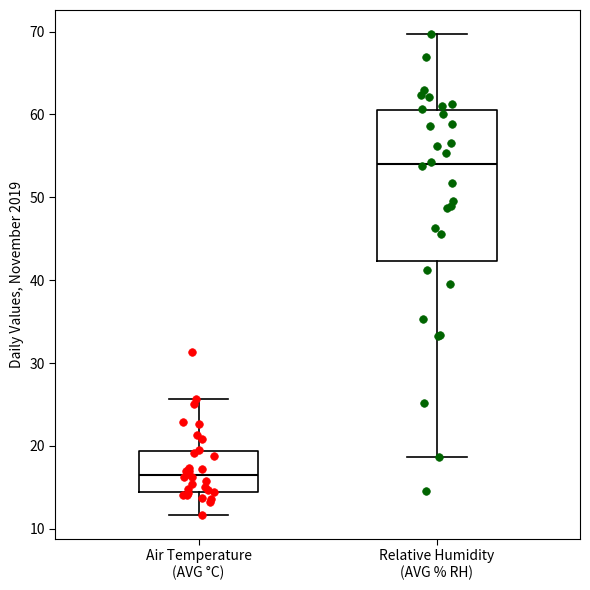

Which box is the tallest, from its lower edge to its upper edge?

Relative Humidity (AVG % RH)